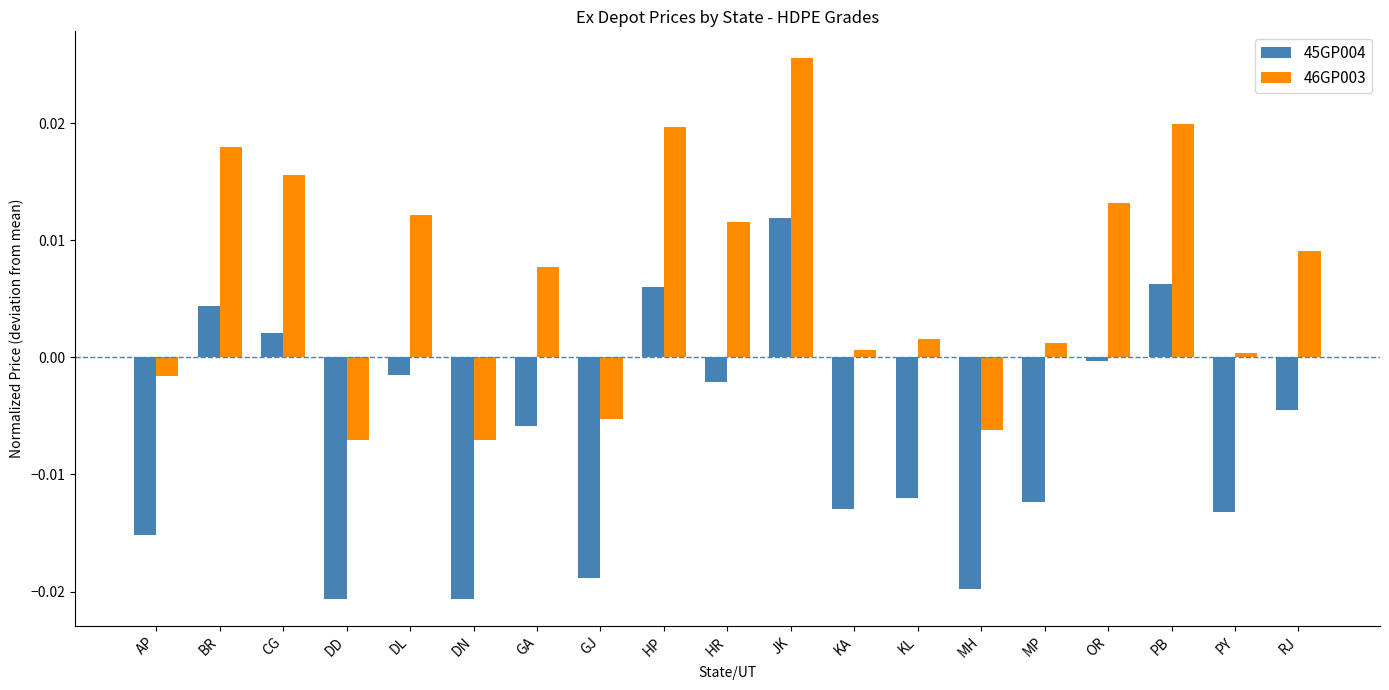

What is the label of the 7th bar from the left?

GA